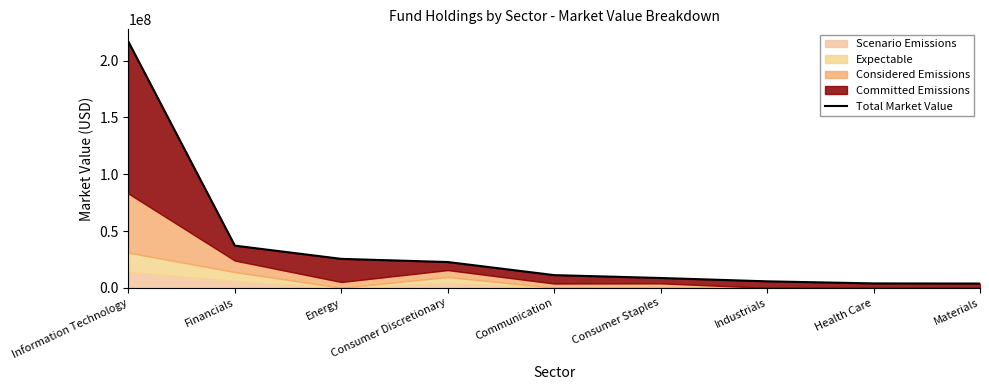

What is the minimum value shown in the chart?

3749044.7